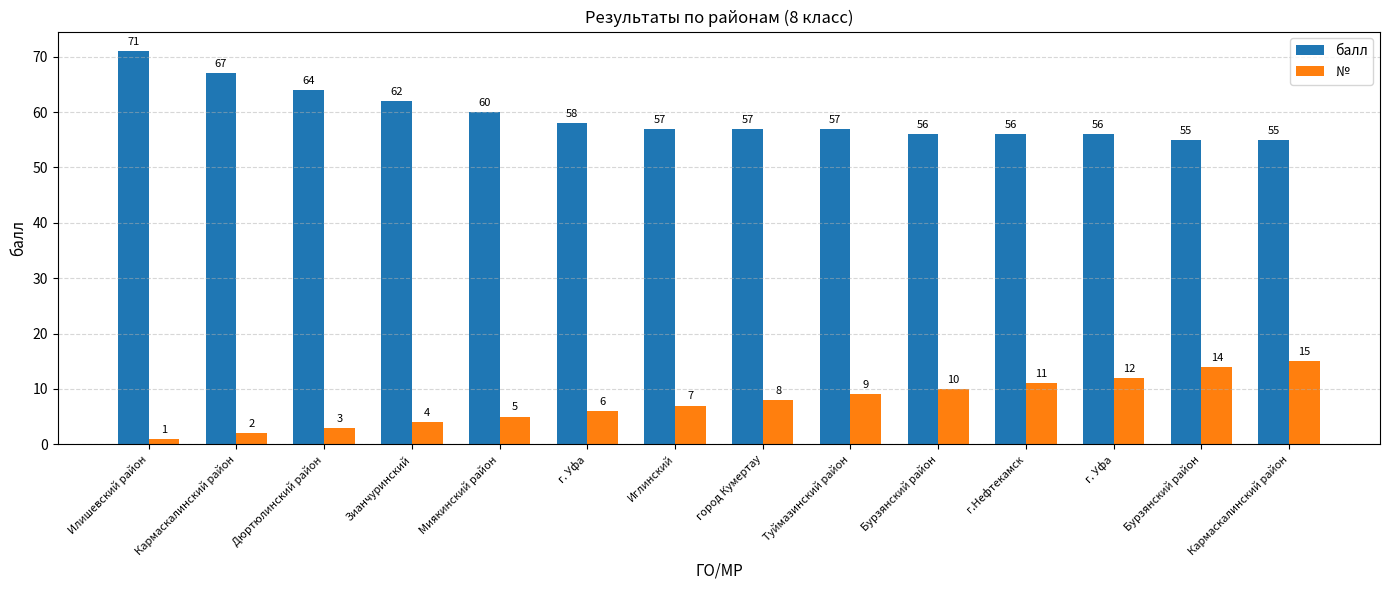

Reading left to right, transcribe all the data shown in this chart.

балл: Илишевский район=71	Кармаскалинский район=67	Дюртюлинский район=64	Зианчуринский=62	Миякинский район=60	г. Уфа=58	Иглинский=57	город Кумертау=57	Туймазинский район=57	Бурзянский район=56	г.Нефтекамск=56	г. Уфа=56	Бурзянский район=55	Кармаскалинский район=55
№: Илишевский район=1	Кармаскалинский район=2	Дюртюлинский район=3	Зианчуринский=4	Миякинский район=5	г. Уфа=6	Иглинский=7	город Кумертау=8	Туймазинский район=9	Бурзянский район=10	г.Нефтекамск=11	г. Уфа=12	Бурзянский район=14	Кармаскалинский район=15